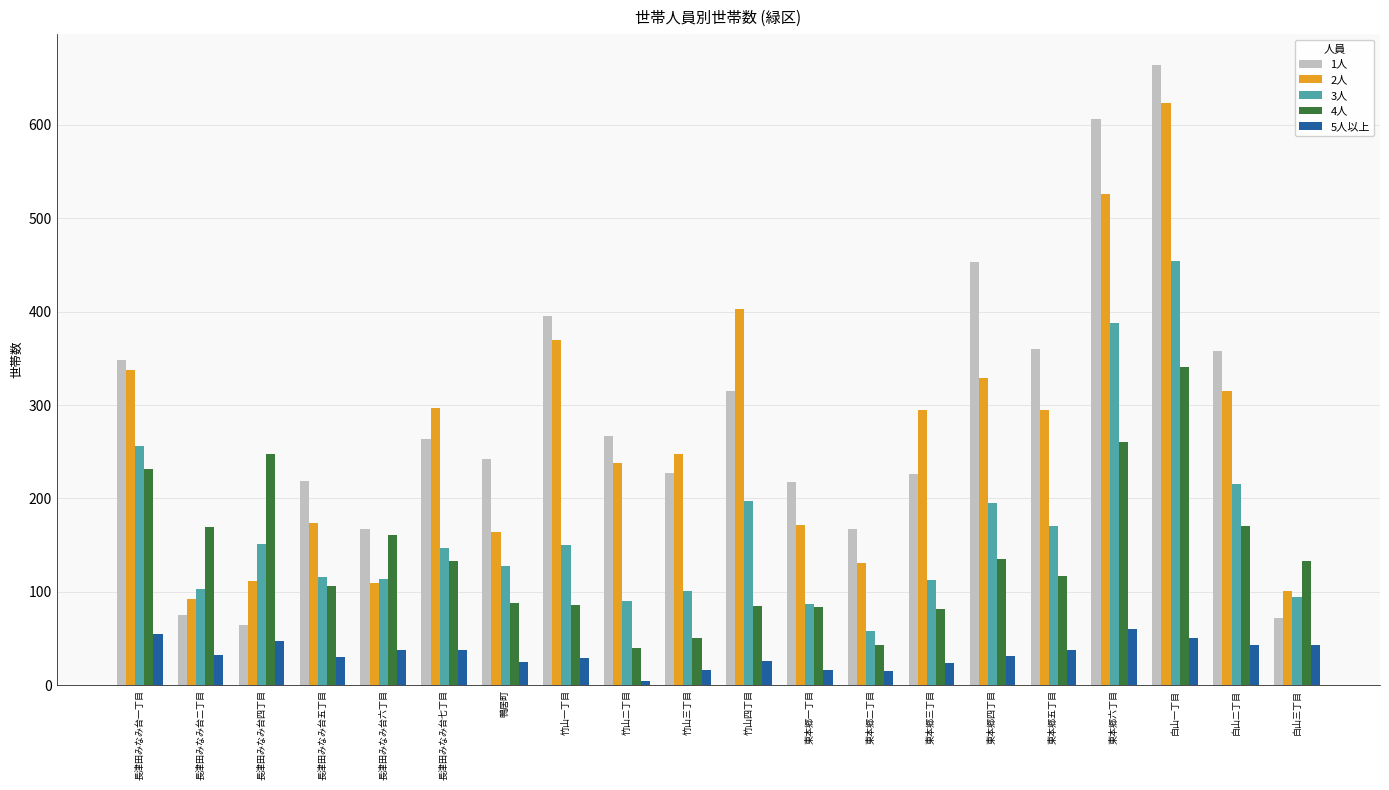

Which series has the largest range (max minus min)?

1人